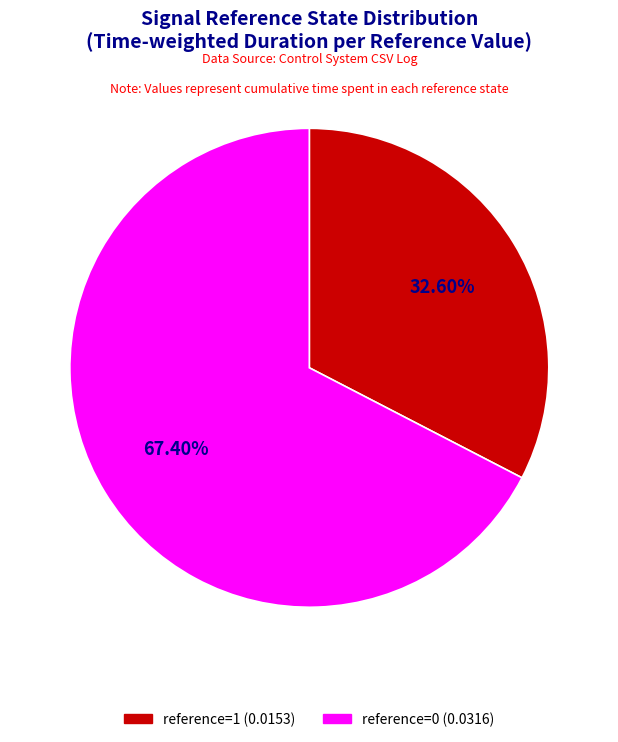

To the nearest percent, what is the average slice percentage?

50%